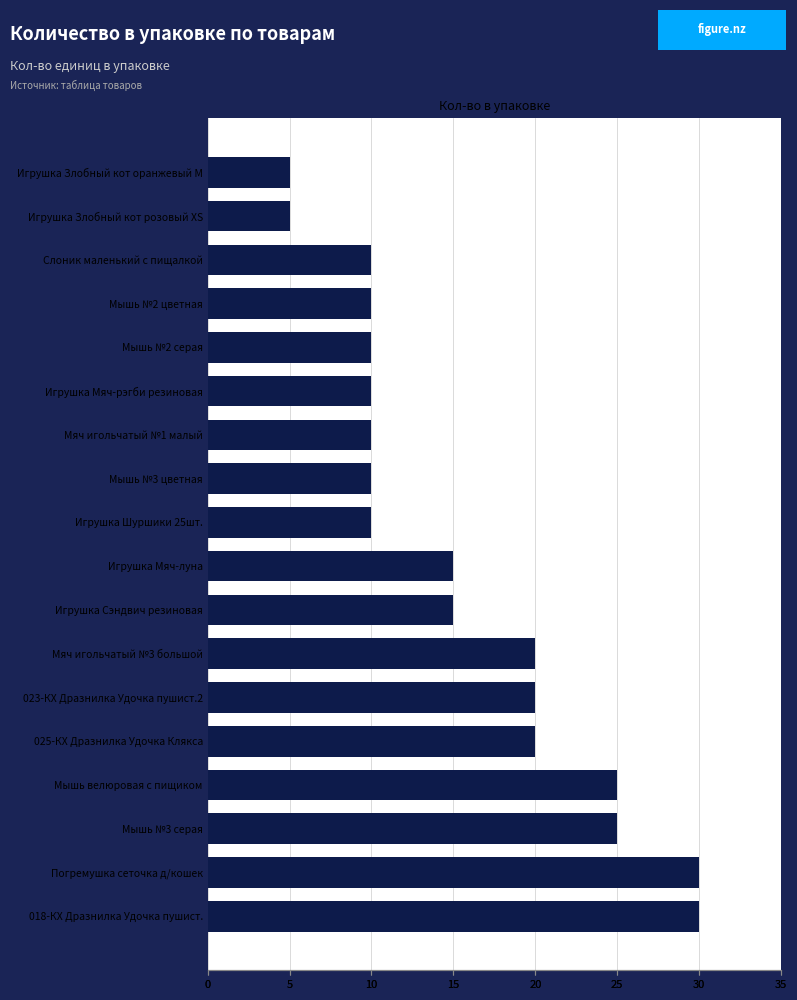

Reading right to left, what are all the values shown in this chart?

5	5	10	10	10	10	10	10	10	15	15	20	20	20	25	25	30	30